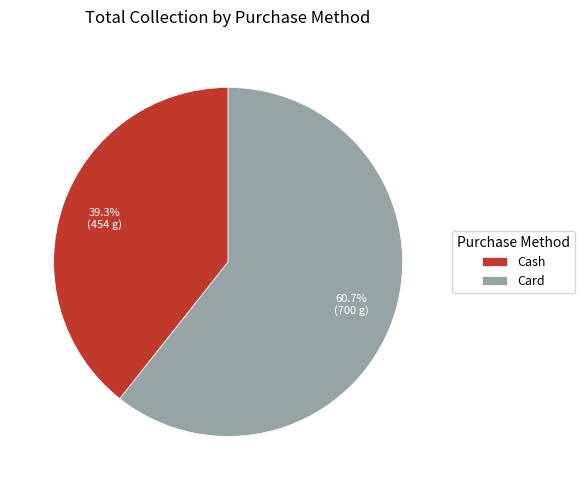

What is the largest slice in the pie chart?

Card